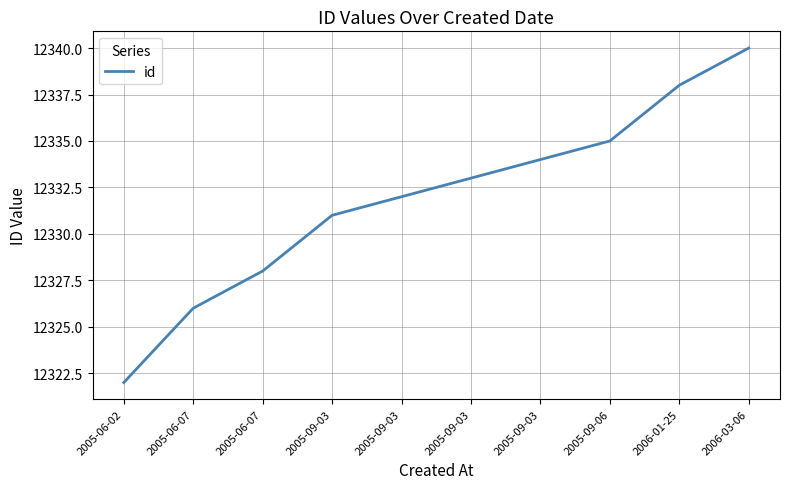

How many categories are shown in the chart?

10